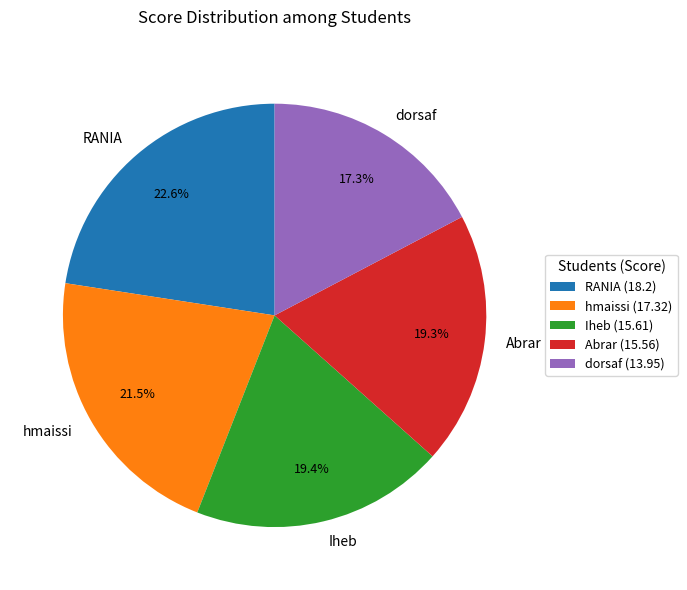

The RANIA slice represents 9% of the pie. True or false?

False